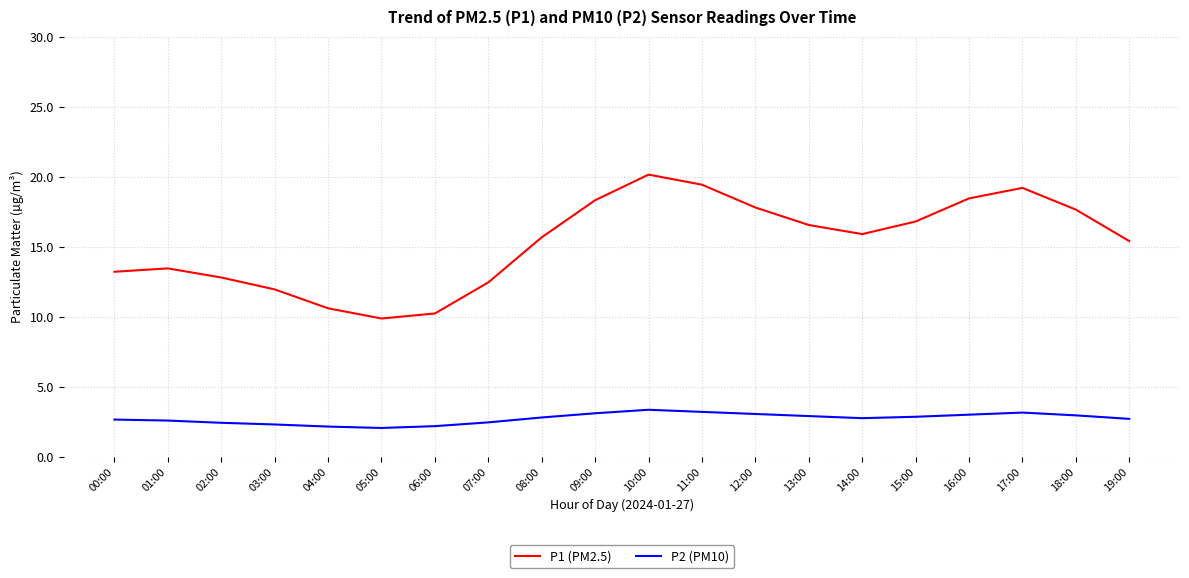

What is the minimum value for P1 (PM2.5)?

9.9